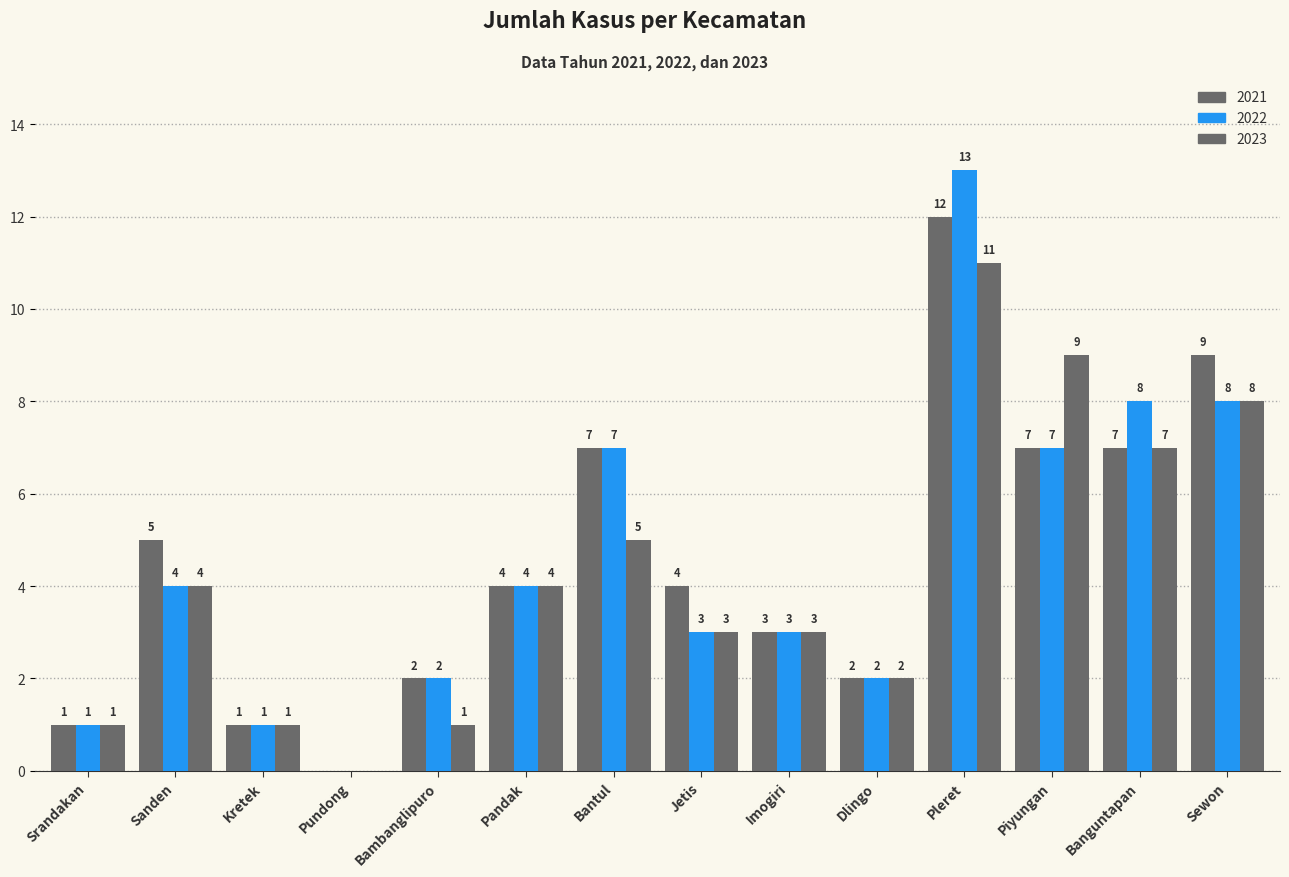

Reading left to right, extract all data points from this chart.

2021: Srandakan=1	Sanden=5	Kretek=1	Pundong=0	Bambanglipuro=2	Pandak=4	Bantul=7	Jetis=4	Imogiri=3	Dlingo=2	Pleret=12	Piyungan=7	Banguntapan=7	Sewon=9
2022: Srandakan=1	Sanden=4	Kretek=1	Pundong=0	Bambanglipuro=2	Pandak=4	Bantul=7	Jetis=3	Imogiri=3	Dlingo=2	Pleret=13	Piyungan=7	Banguntapan=8	Sewon=8
2023: Srandakan=1	Sanden=4	Kretek=1	Pundong=0	Bambanglipuro=1	Pandak=4	Bantul=5	Jetis=3	Imogiri=3	Dlingo=2	Pleret=11	Piyungan=9	Banguntapan=7	Sewon=8